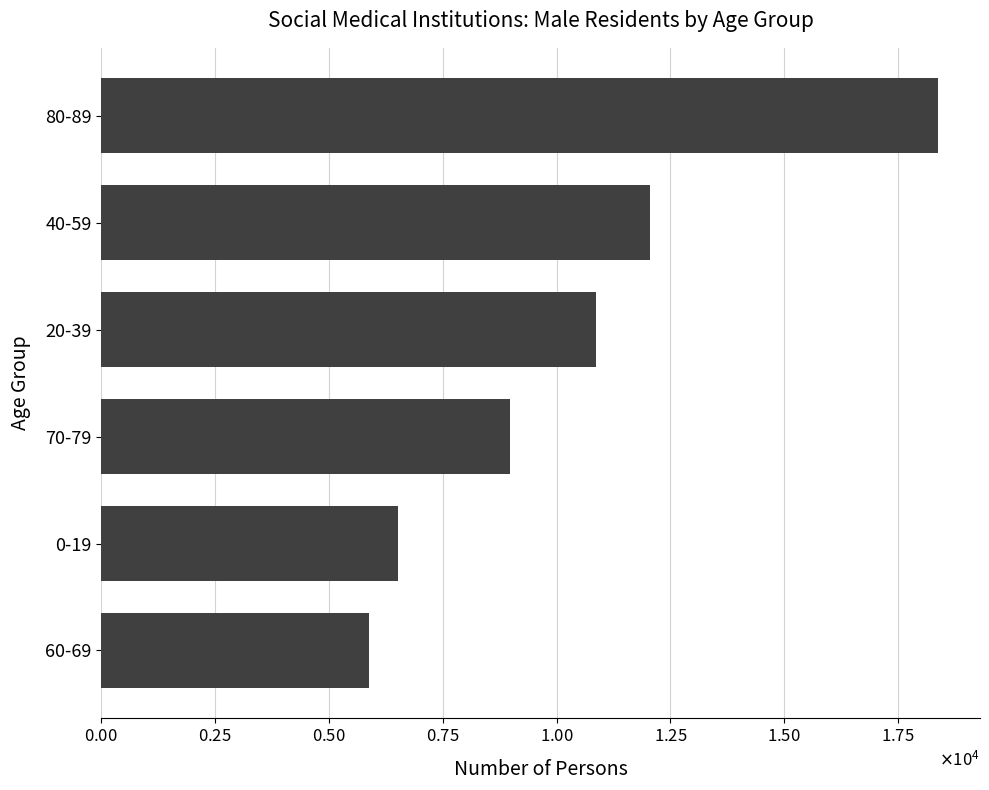

Are the bars horizontal?

Yes